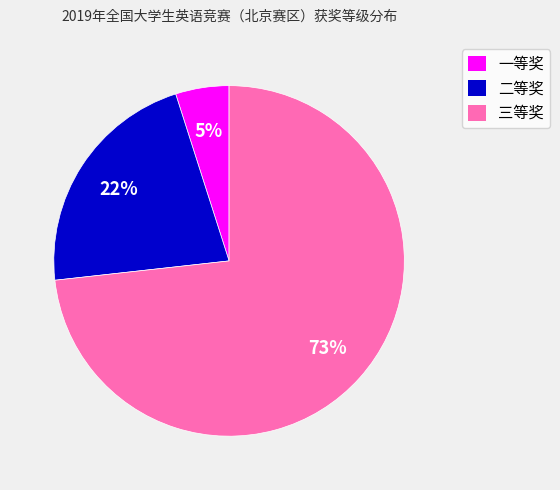

Which slice is the largest?

三等奖